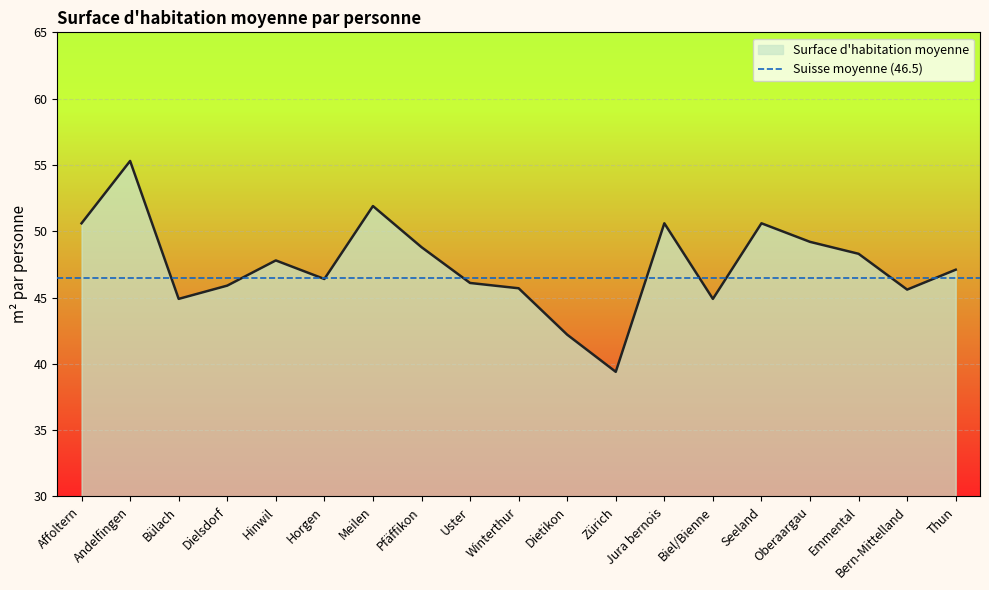

Rank the categories by value from highest to lowest.

Andelfingen, Meilen, Affoltern, Jura bernois, Seeland, Oberaargau, Pfäffikon, Emmental, Hinwil, Thun, Horgen, Uster, Dielsdorf, Winterthur, Bern-Mittelland, Bülach, Biel/Bienne, Dietikon, Zürich